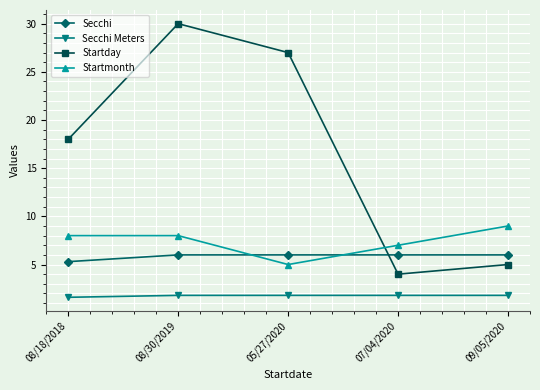

Is it true that Secchi Meters equals 2.8 at 08/30/2019?

False